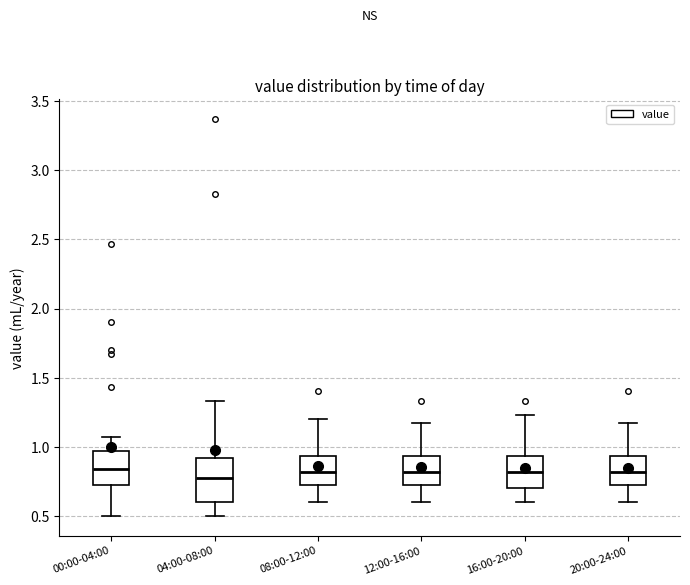

Where does the lower whisker of the box for 20:00-24:00 end on the y-axis? The values are not printed on the chart, so give them approximately, as read against the axis.

0.60